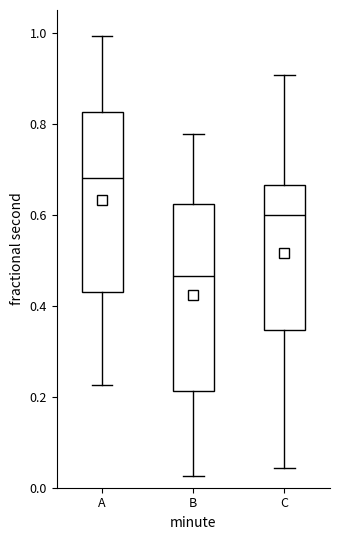

Where is the upper edge of the box for A on the y-axis? The values are not printed on the chart, so give them approximately, as read against the axis.

0.82